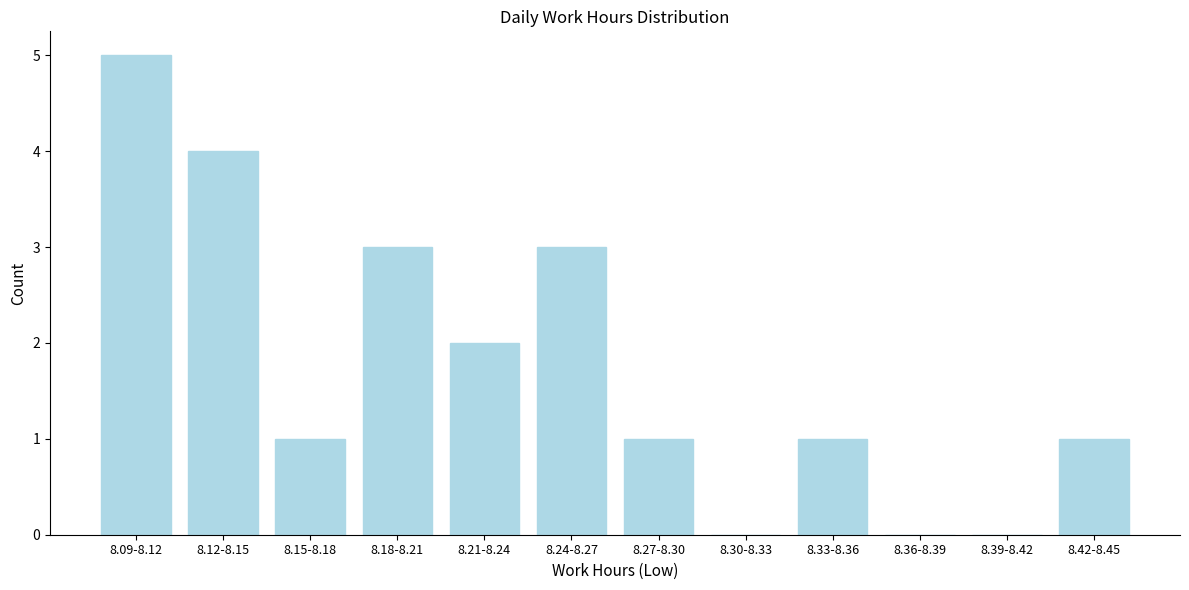

Reading left to right, transcribe all the data shown in this chart.

8.09-8.12=5	8.12-8.15=4	8.15-8.18=1	8.18-8.21=3	8.21-8.24=2	8.24-8.27=3	8.27-8.30=1	8.30-8.33=0	8.33-8.36=1	8.36-8.39=0	8.39-8.42=0	8.42-8.45=1